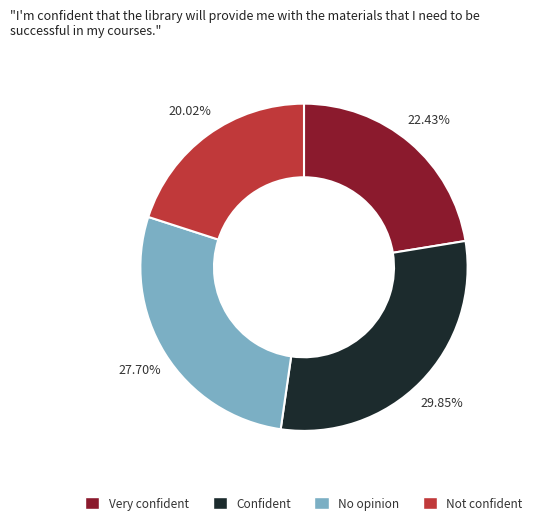

Does any single category account for the majority?

No